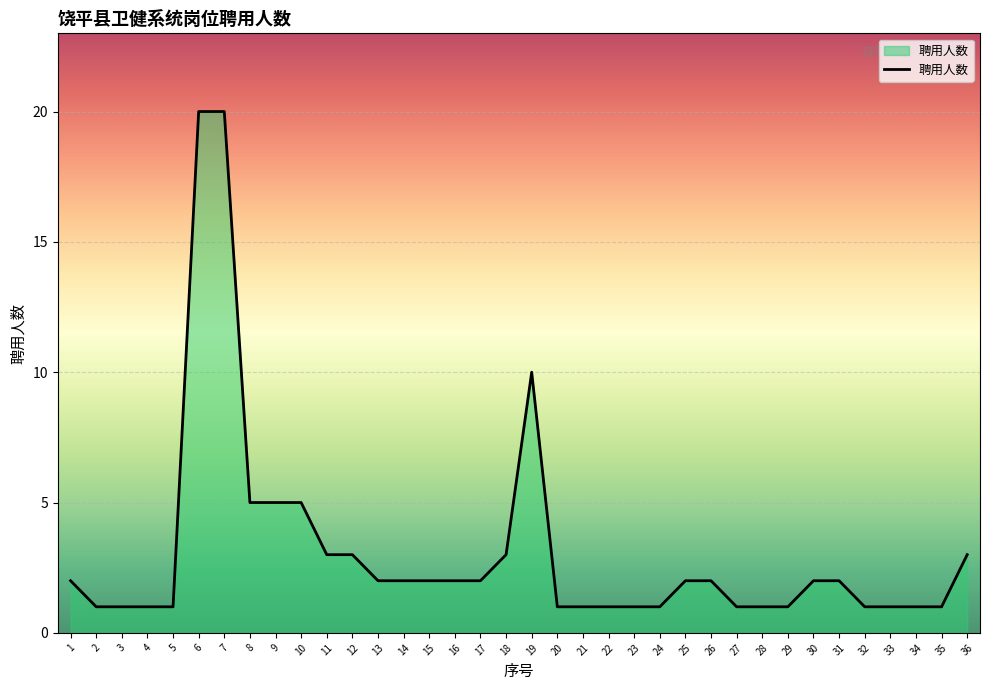

What is the difference between the second highest and second lowest values?

19